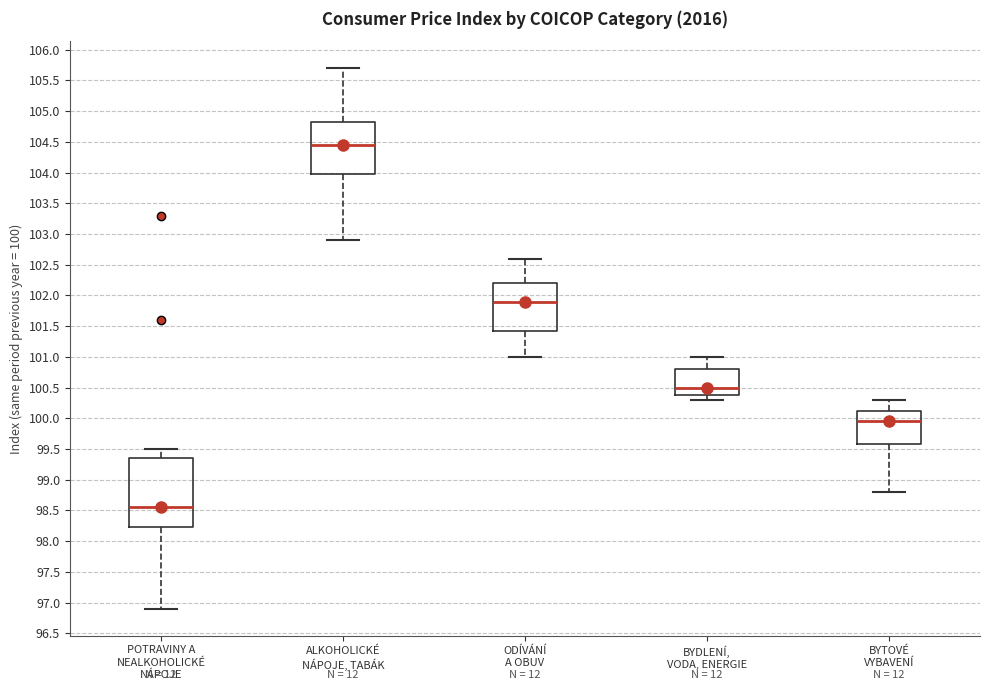

Which box is the tallest, from its lower edge to its upper edge?

POTRAVINY A NEALKOHOLICKÉ NÁPOJE